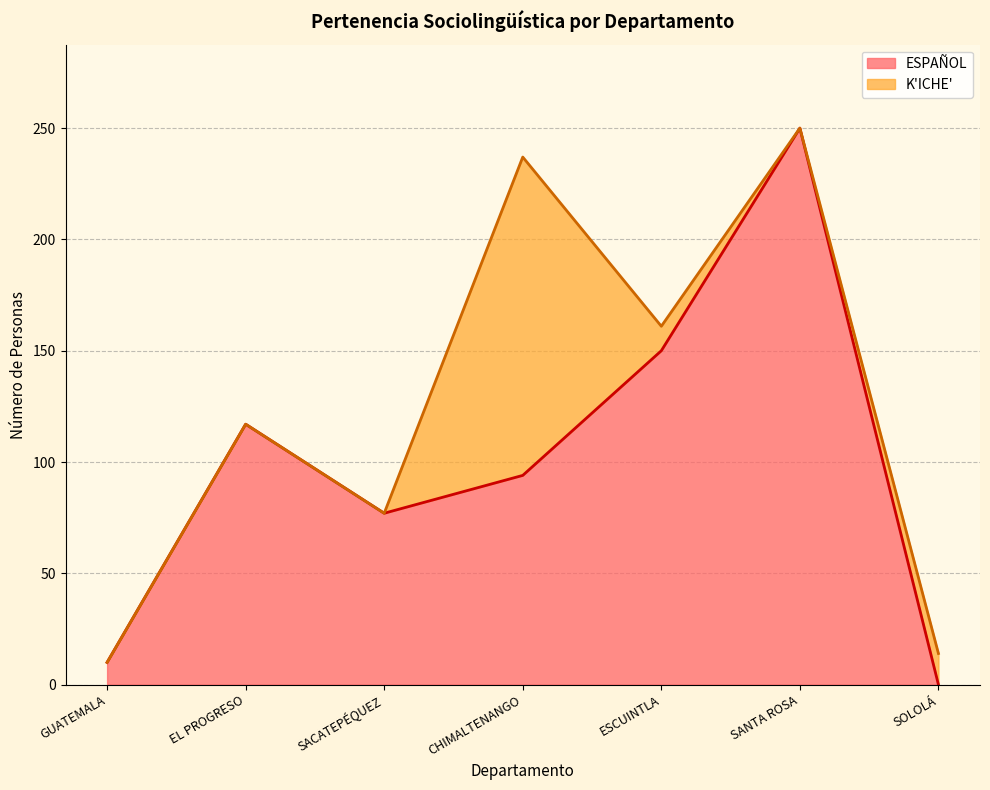

What position from the left is CHIMALTENANGO?

4